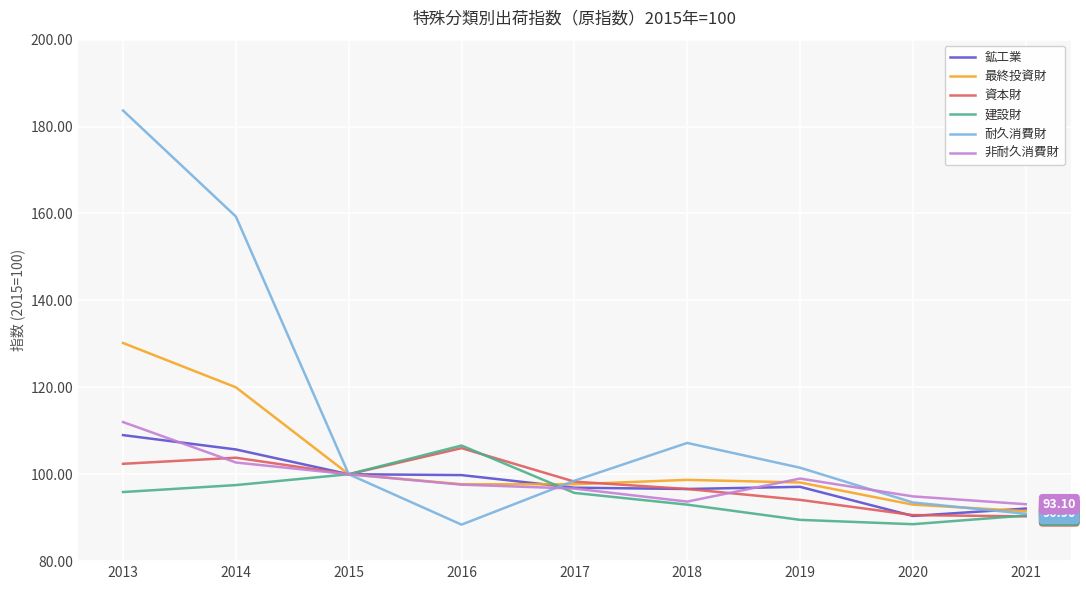

At which category is the sum across all series the highest?

2013